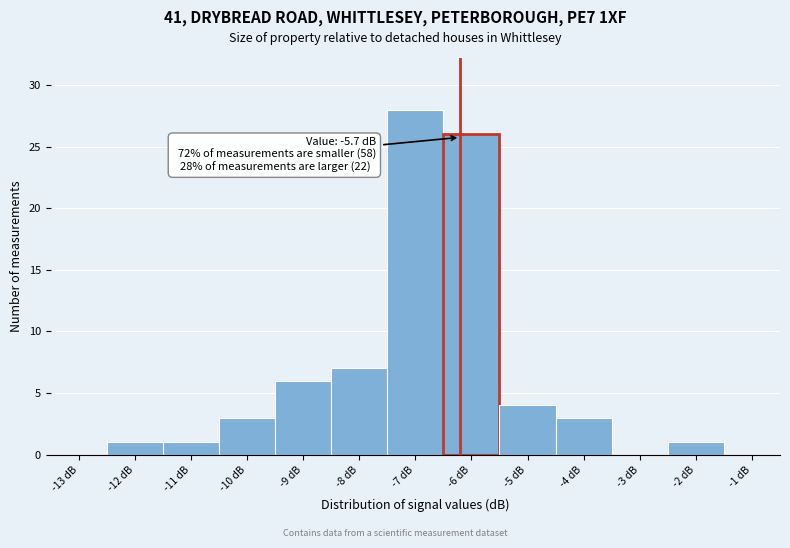

Reading left to right, transcribe all the data shown in this chart.

-13 dB=0	-12 dB=1	-11 dB=1	-10 dB=3	-9 dB=6	-8 dB=7	-7 dB=28	-6 dB=26	-5 dB=4	-4 dB=3	-3 dB=0	-2 dB=1	-1 dB=0